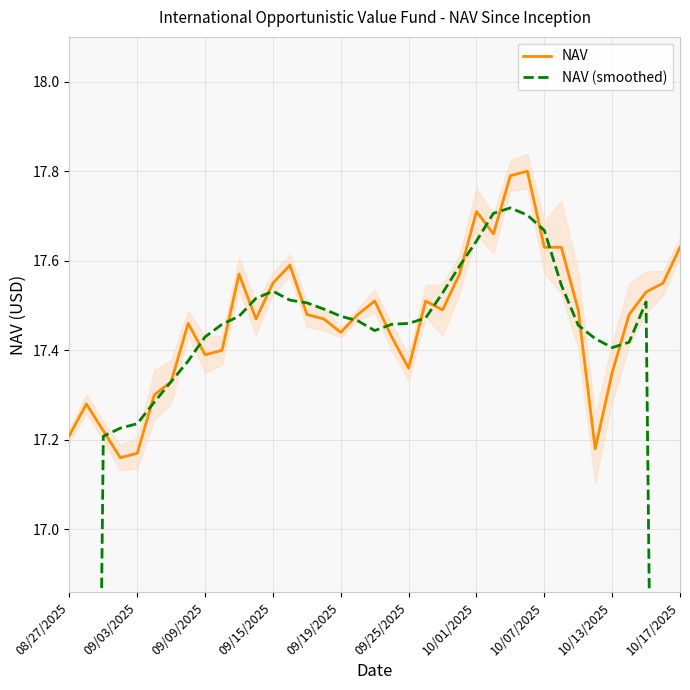

What position from the left is 10/17/2025?

10